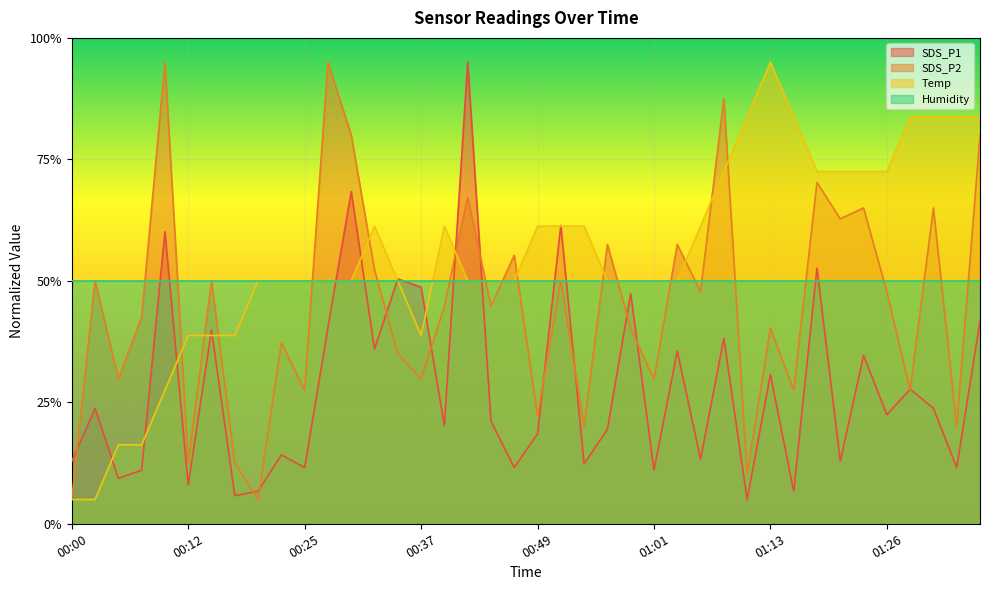

True or false: SDS_P2 has more than 1 interior local peaks.

True